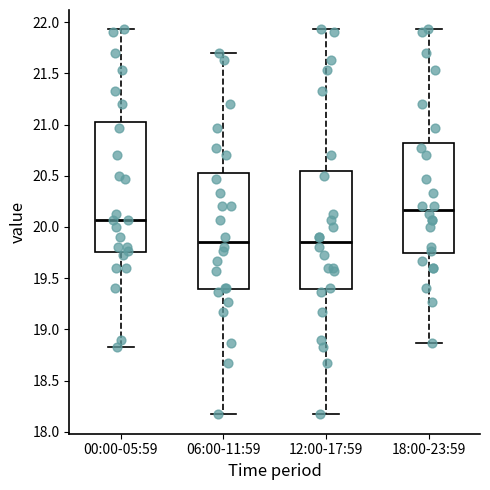

Reading left to right, read every box against the y-axis: the position of its median line, the range the box covers, and the ends of its whiskers. The values are not printed on the chart, so give them approximately, as read against the axis.

00:00-05:59: median 20.05, box 19.75 to 21.05, whiskers 18.85 to 21.95
06:00-11:59: median 19.85, box 19.40 to 20.55, whiskers 18.15 to 21.70
12:00-17:59: median 19.85, box 19.40 to 20.55, whiskers 18.15 to 21.95
18:00-23:59: median 20.15, box 19.75 to 20.80, whiskers 18.85 to 21.95